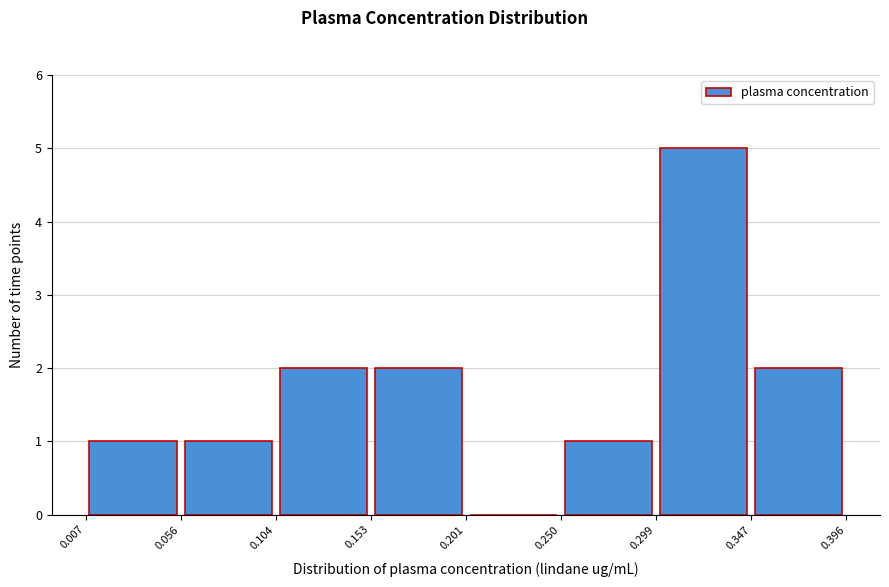

Reading left to right, list every bar in this chart as the range it spans on the x-axis followed by its height. The values are not printed on the chart, so give them approximately, as read against the axis.

0.007 to 0.056: 1
0.056 to 0.104: 1
0.104 to 0.153: 2
0.153 to 0.201: 2
0.201 to 0.250: 0
0.250 to 0.299: 1
0.299 to 0.347: 5
0.347 to 0.396: 2